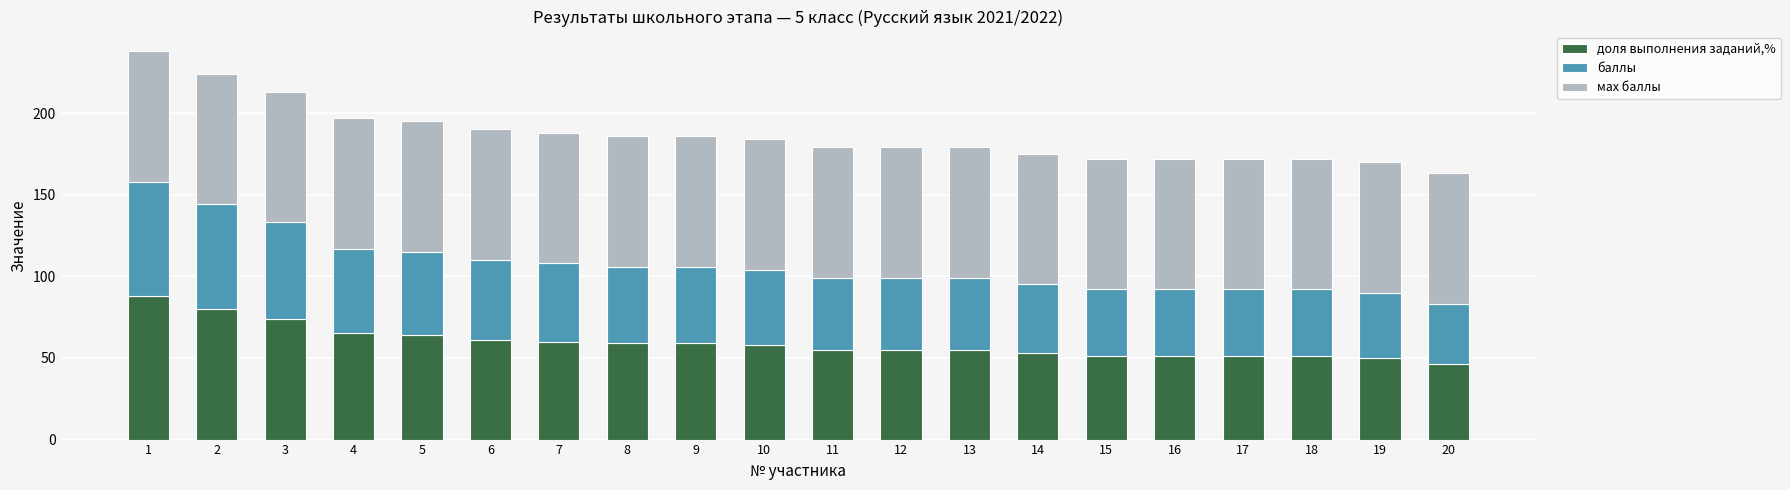

What is the total value across all series at 18?

172